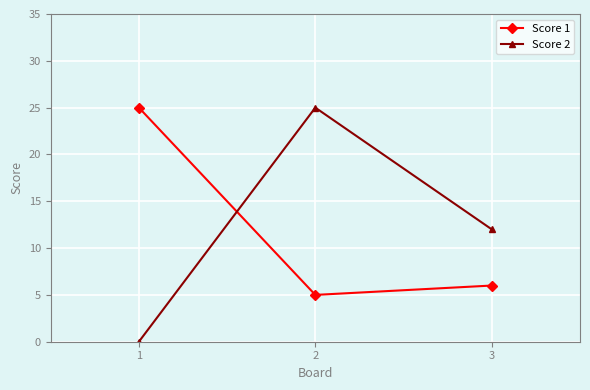

Reading left to right, list all the values displayed in this chart.

Score 1: 25	5	6
Score 2: 0	25	12